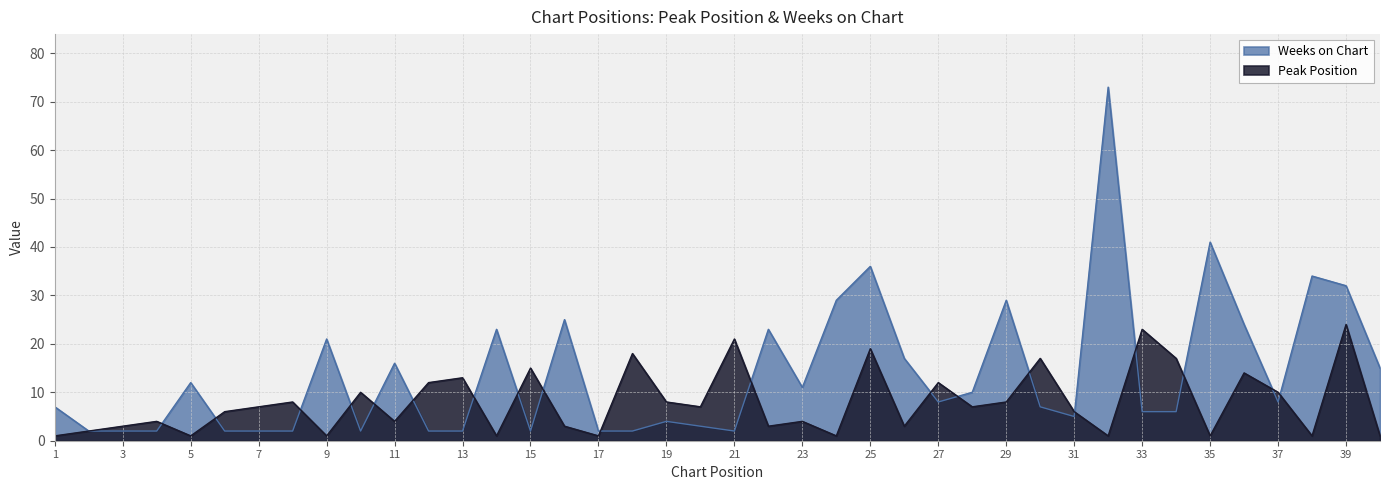

Rank the series by their maximum value, from highest to lowest.

Weeks on Chart, Peak Position